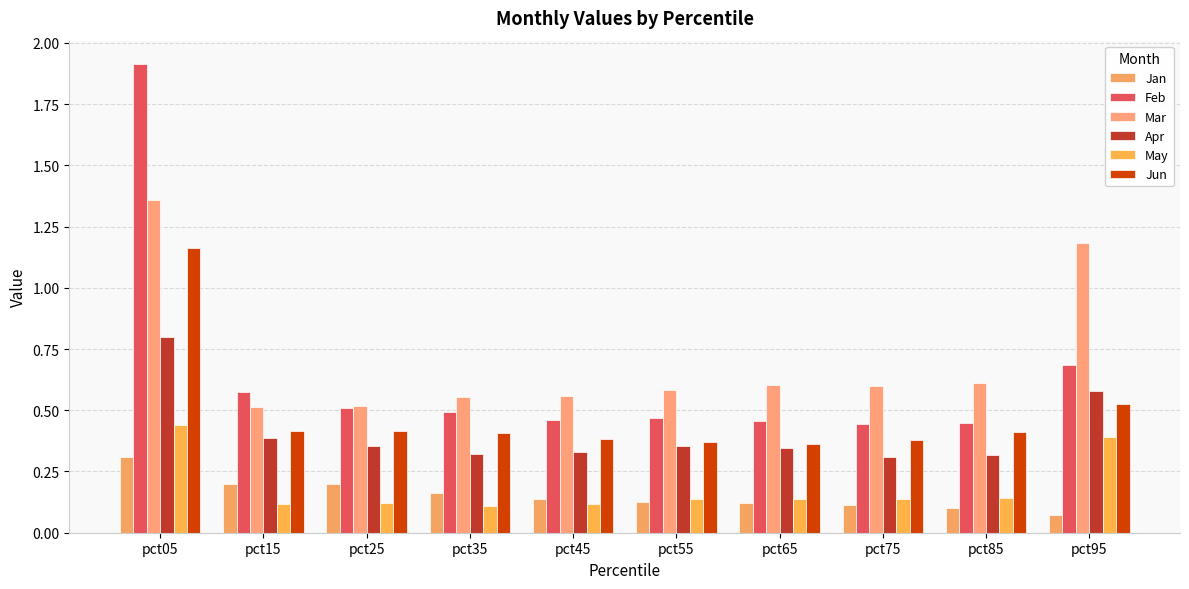

Does the chart contain any negative values?

No